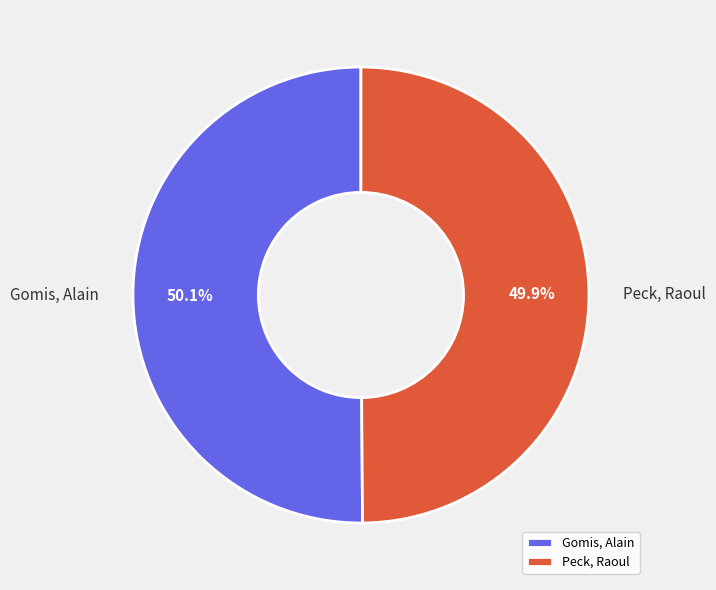

Is it true that Peck, Raoul is 63% of the pie?

False